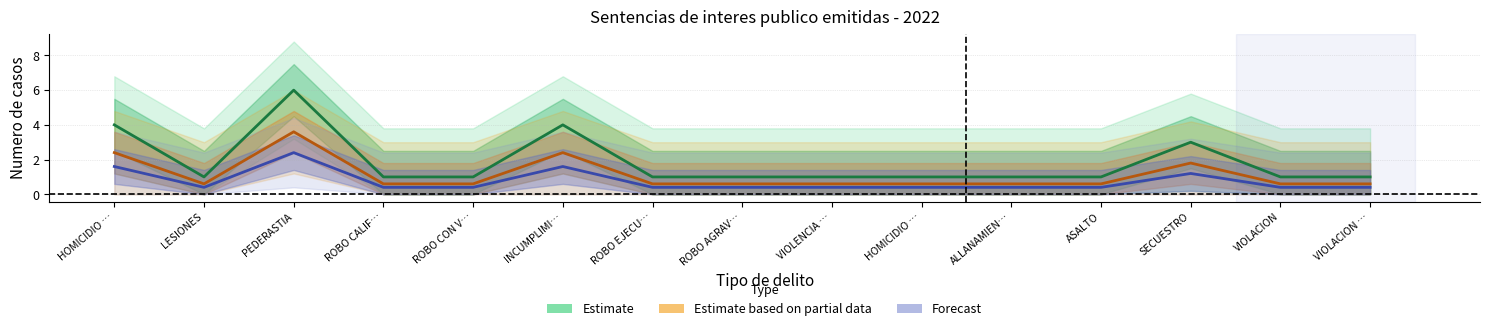

Is the value of Forecast at INCUMPLIMI… greater than the value of Estimate at ASALTO?

Yes